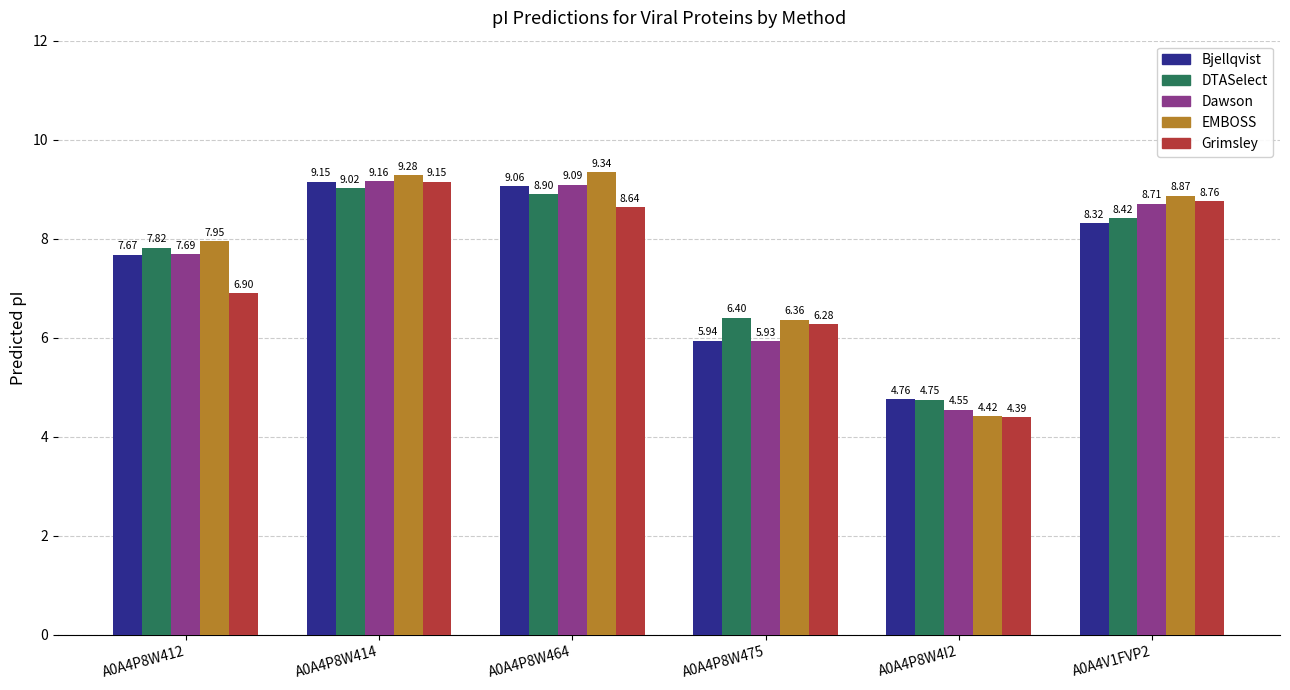

What is the total value across all series at A0A4P8W412?

38.0